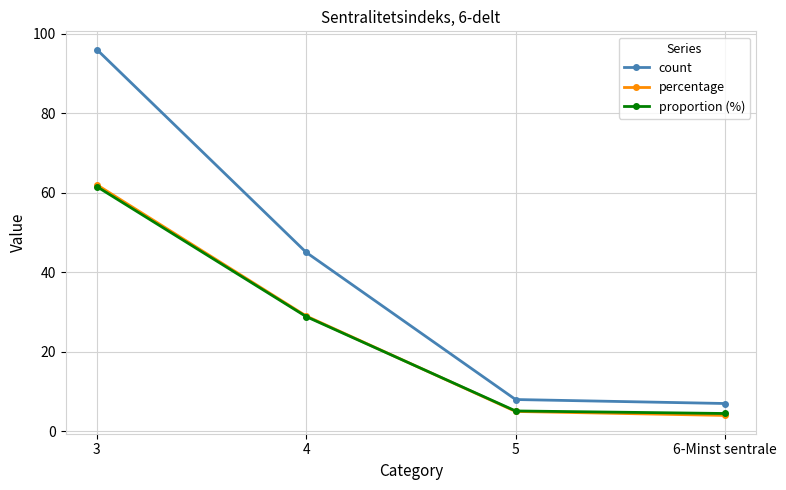

What is the value of the count point at the 4th from the left?

7.0